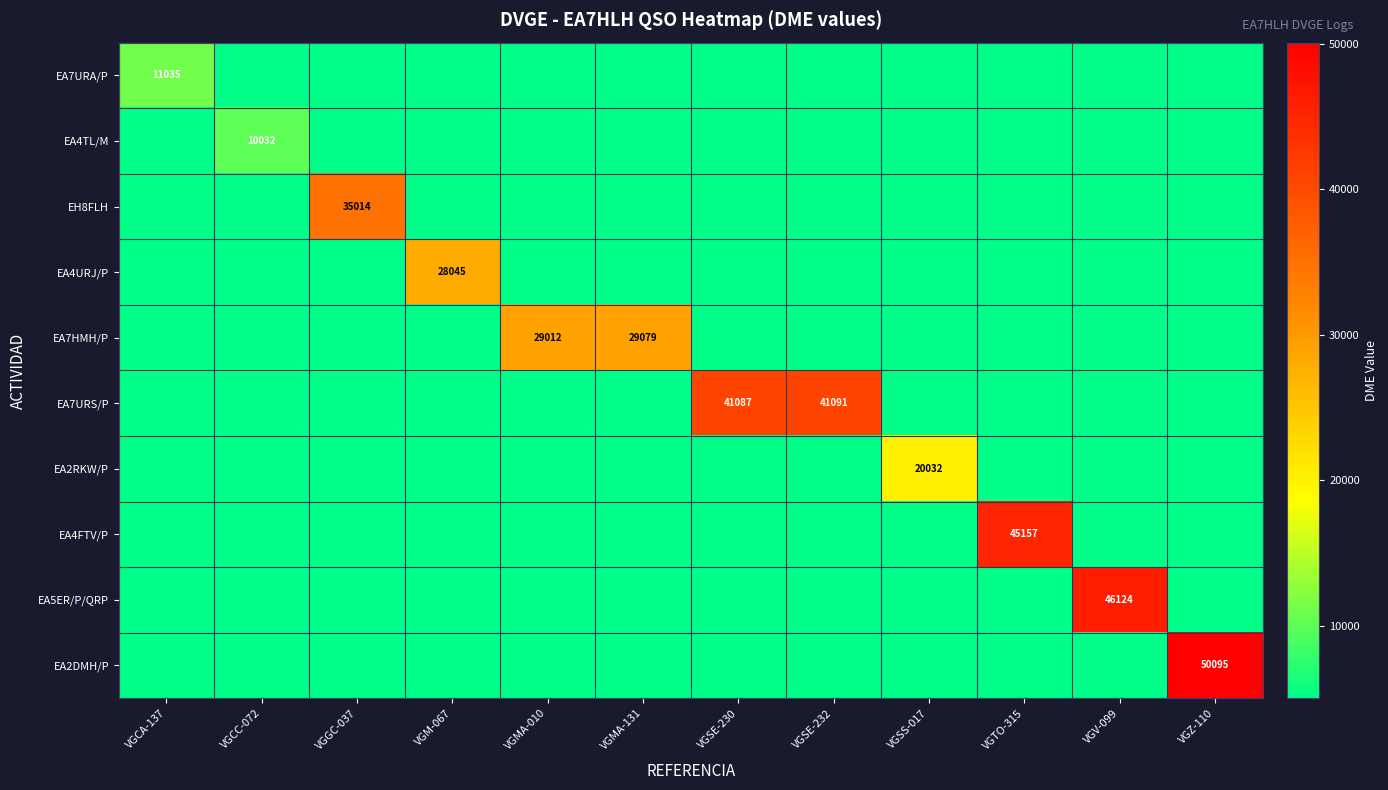

The value of EA2RKW/P at VGSS-017 is 32124. True or false?

False